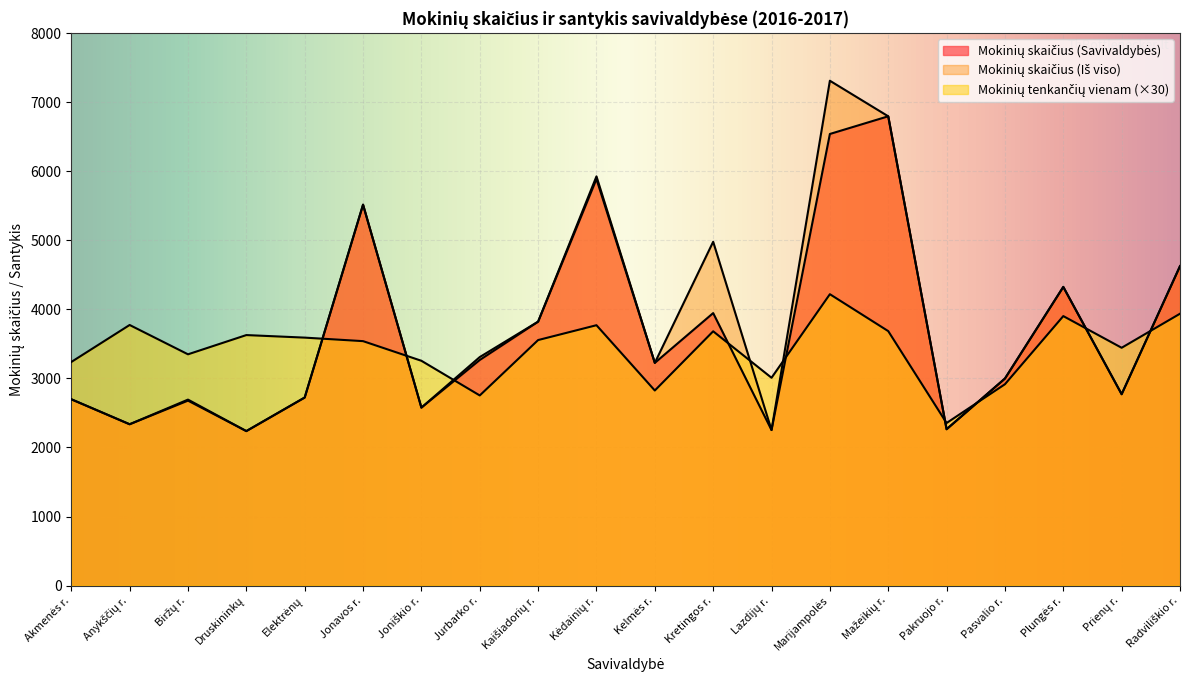

How many lines are shown in the chart?

3